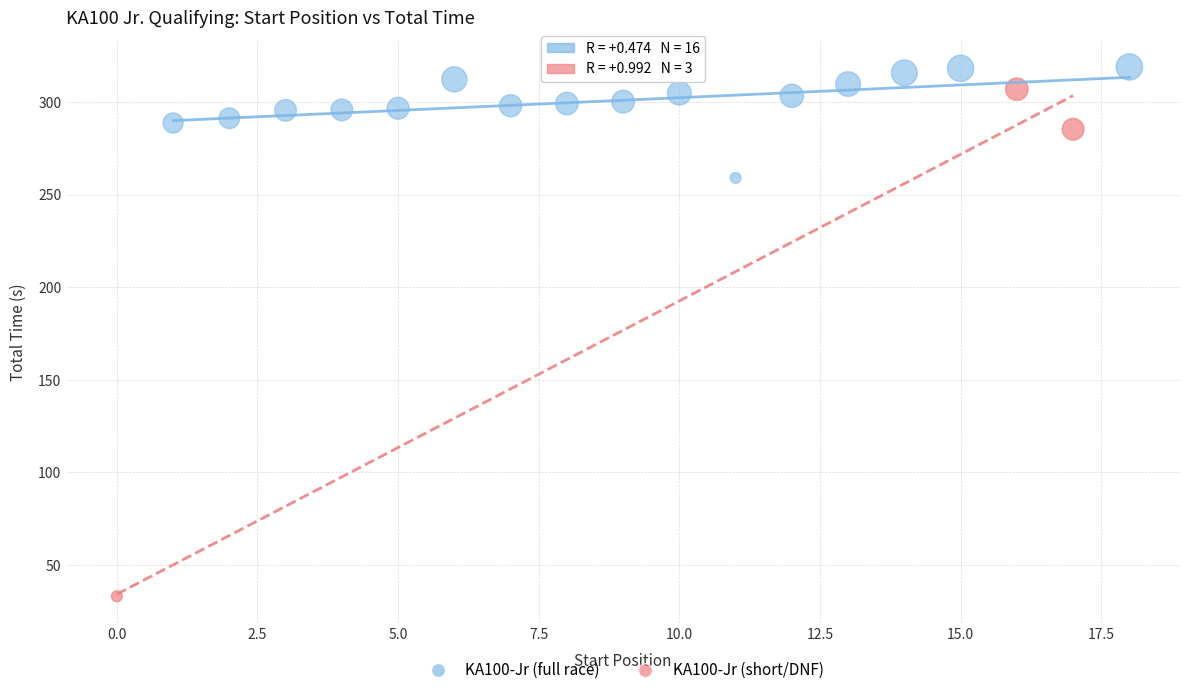

Which series contains the lowest Y value?

KA100-Jr (short/DNF)